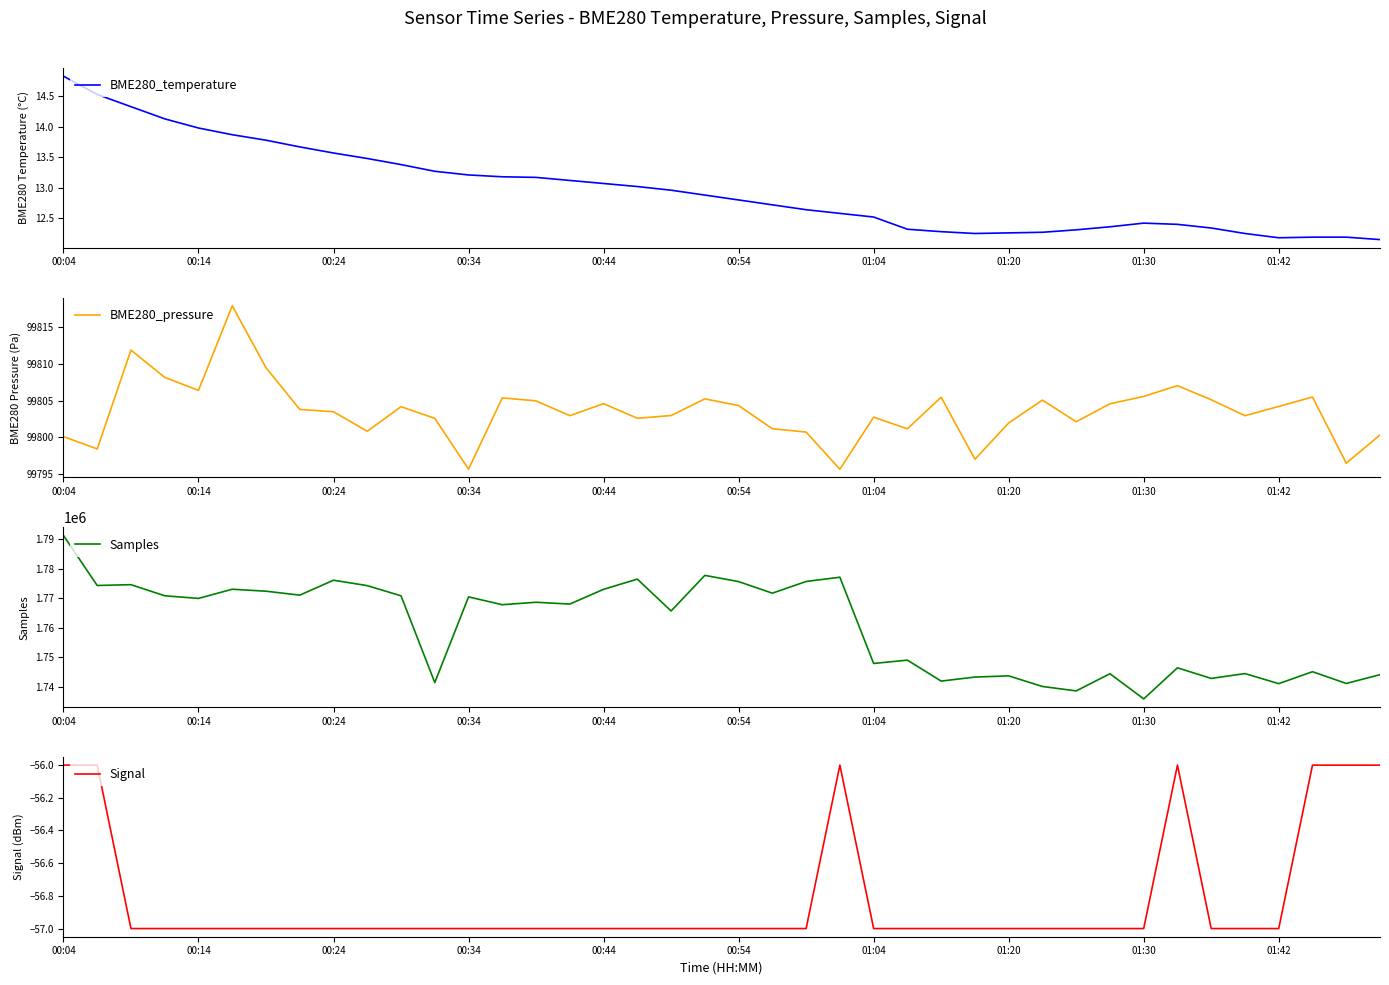

Reading left to right, list all the values displayed in this chart.

BME280_temperature: 14.8	14.5	14.3	14.1	14.0	13.9	13.8	13.7	13.6	13.5	13.4	13.3	13.2	13.2	13.2	13.1	13.1	13.0	13.0	12.9	12.8	12.7	12.6	12.6	12.5	12.3	12.3	12.2	12.3	12.3	12.3	12.4	12.4	12.4	12.3	12.2	12.2	12.2	12.2	12.2
BME280_pressure: 99800.1	99798.4	99811.8	99808.1	99806.4	99817.8	99809.4	99803.8	99803.5	99800.8	99804.2	99802.6	99795.7	99805.4	99805.0	99802.9	99804.6	99802.6	99803.0	99805.2	99804.3	99801.2	99800.7	99795.7	99802.8	99801.2	99805.4	99797.0	99802.0	99805.1	99802.1	99804.6	99805.6	99807.0	99805.1	99802.9	99804.2	99805.5	99796.5	99800.3
Samples: 1791286.0	1774322.0	1774595.0	1770829.0	1769934.0	1773051.0	1772381.0	1771044.0	1776112.0	1774272.0	1770812.0	1741393.0	1770450.0	1767799.0	1768630.0	1768020.0	1773017.0	1776481.0	1765675.0	1777753.0	1775638.0	1771712.0	1775682.0	1777121.0	1747870.0	1748998.0	1741887.0	1743251.0	1743657.0	1740067.0	1738554.0	1744385.0	1735847.0	1746390.0	1742787.0	1744440.0	1741012.0	1745075.0	1741086.0	1744066.0
Signal: -56.0	-56.0	-57.0	-57.0	-57.0	-57.0	-57.0	-57.0	-57.0	-57.0	-57.0	-57.0	-57.0	-57.0	-57.0	-57.0	-57.0	-57.0	-57.0	-57.0	-57.0	-57.0	-57.0	-56.0	-57.0	-57.0	-57.0	-57.0	-57.0	-57.0	-57.0	-57.0	-57.0	-56.0	-57.0	-57.0	-57.0	-56.0	-56.0	-56.0